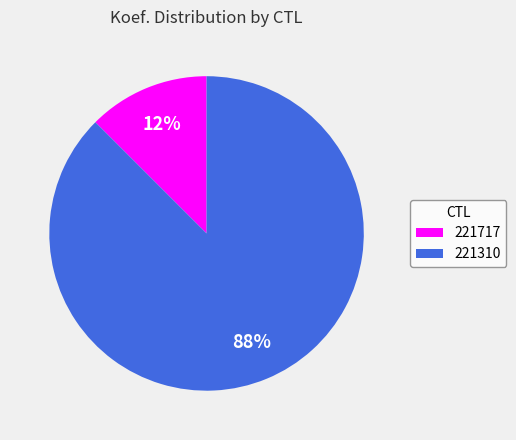

Do 221717 and 221310 together represent more than half of the pie?

Yes